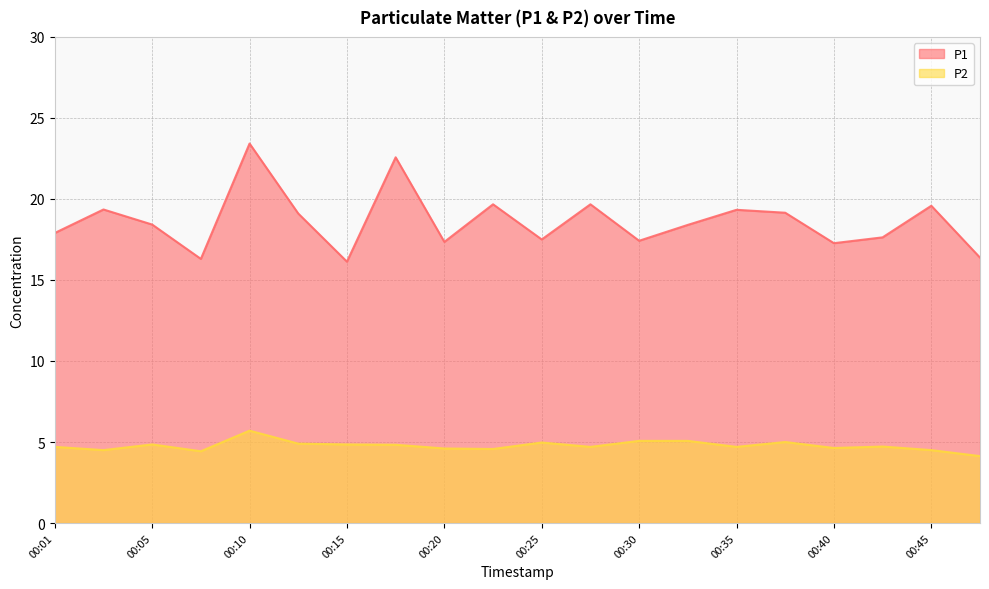

At how many categories does at least one series exceed 11?

20